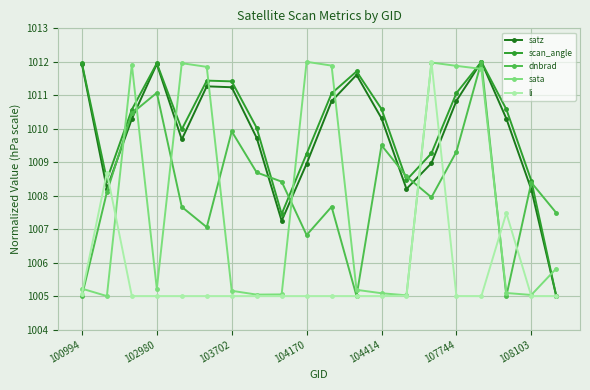

Which series has the largest total across all categories?

scan_angle